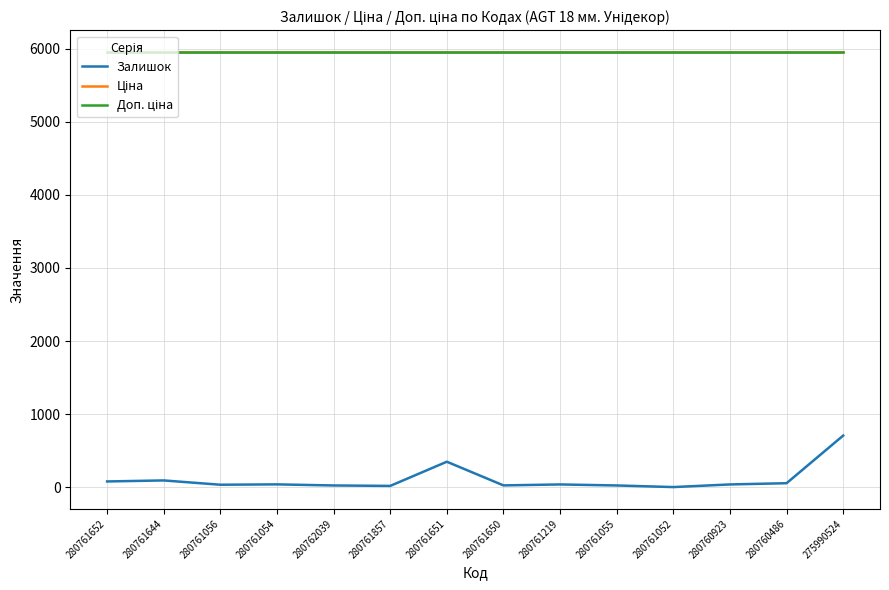

Is this an area chart (filled region under the line)?

No